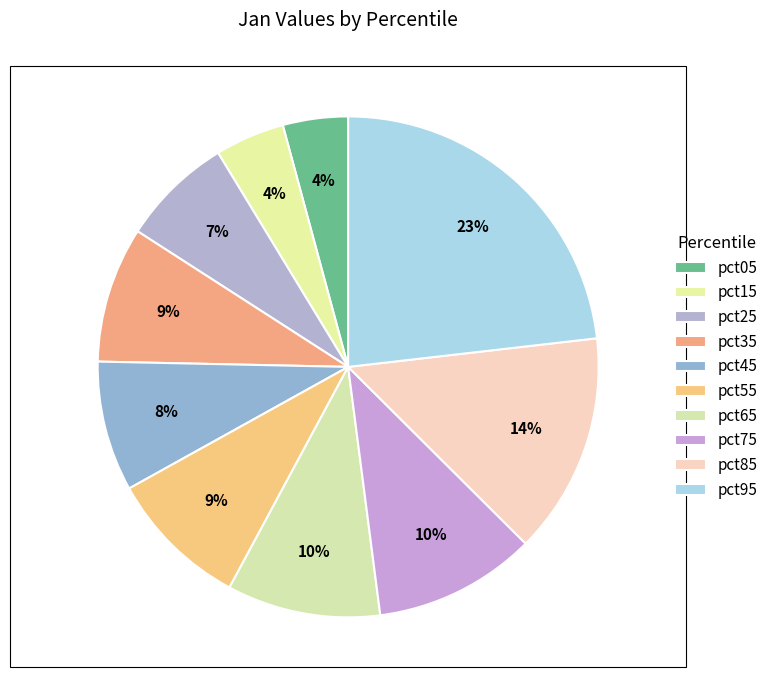

True or false: pct45 accounts for 8% of the total.

True